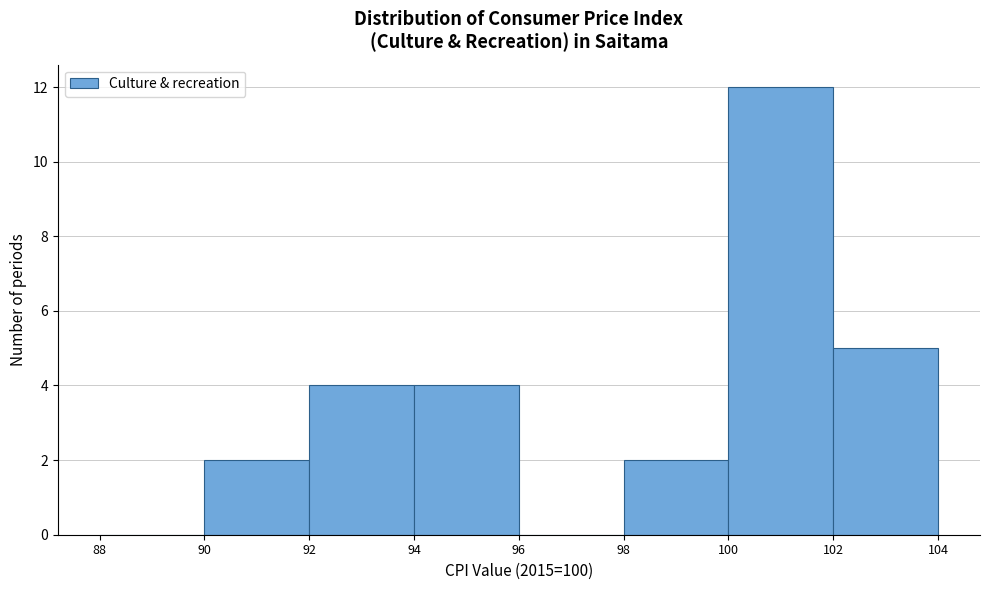

Reading left to right, list every bar in this chart as the range it spans on the x-axis followed by its height. The values are not printed on the chart, so give them approximately, as read against the axis.

88 to 90: 0
90 to 92: 2
92 to 94: 4
94 to 96: 4
96 to 98: 0
98 to 100: 2
100 to 102: 12
102 to 104: 5